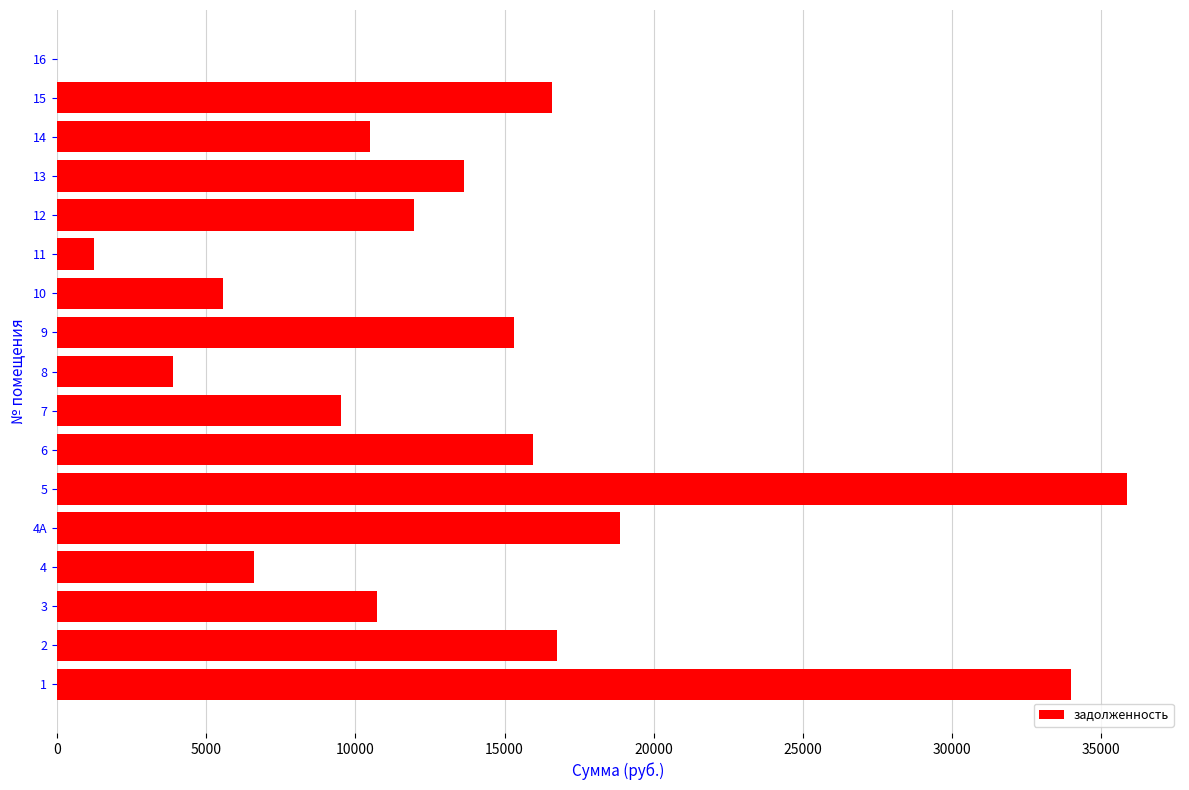

True or false: the data shows 1236.0 at 11.

True